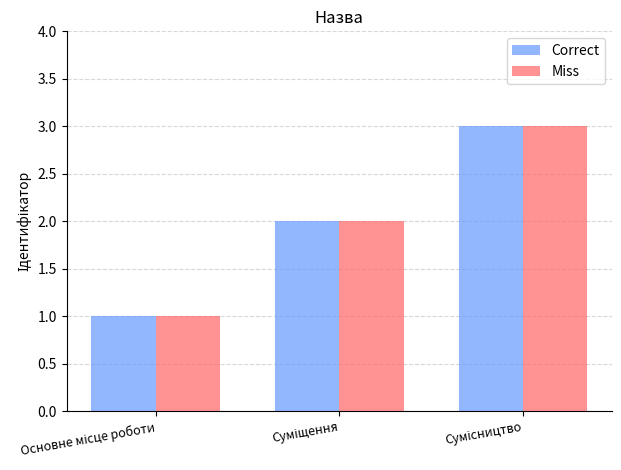

Count the Correct values in the range 1 to 3.

3